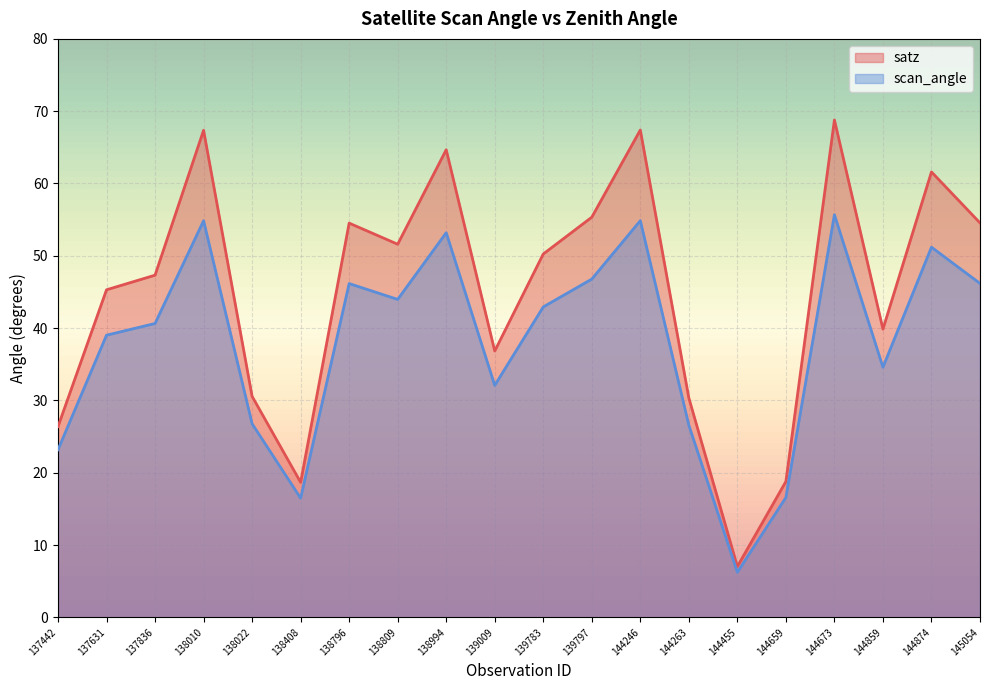

How many values in the satz series are below 50?

10